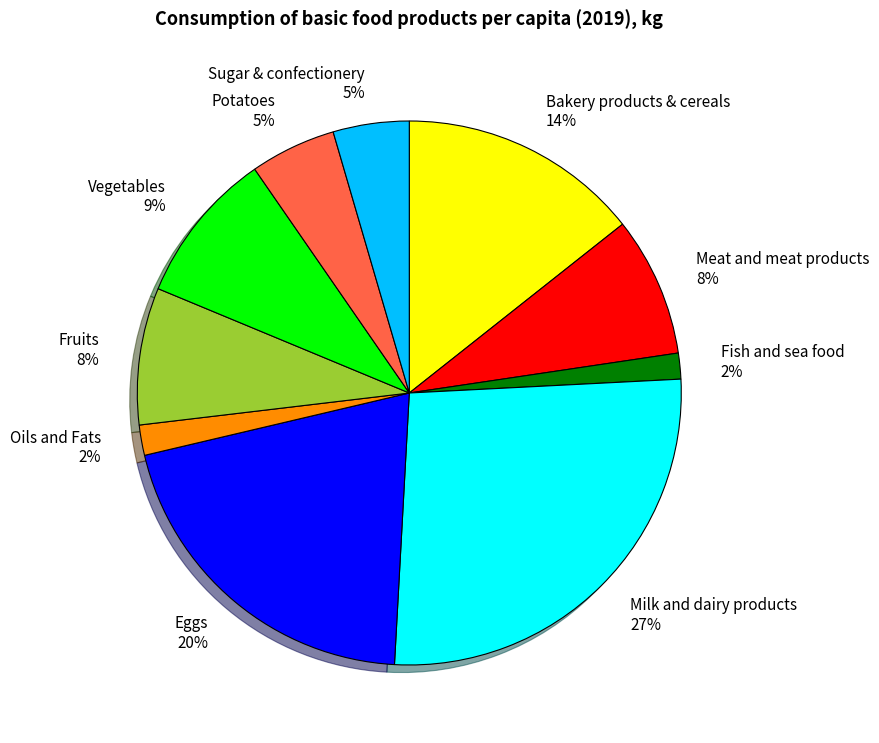

To the nearest percent, what is the difference between the Vegetables and Eggs slice percentages?

11%